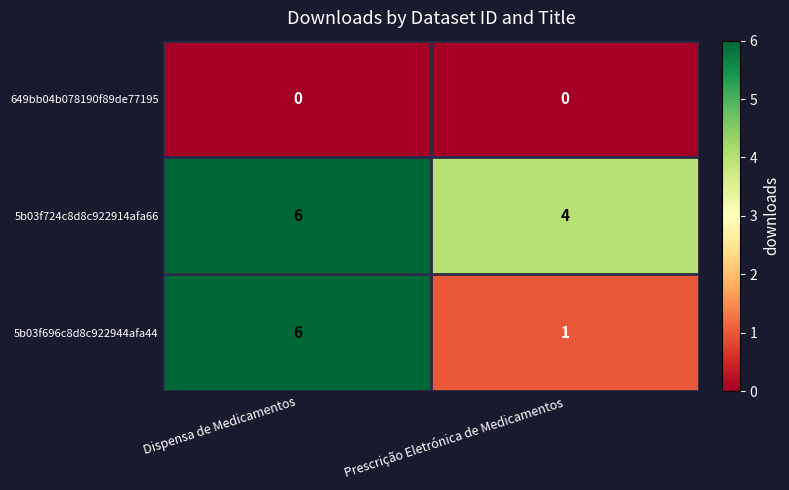

At how many categories does at least one series exceed 0?

2